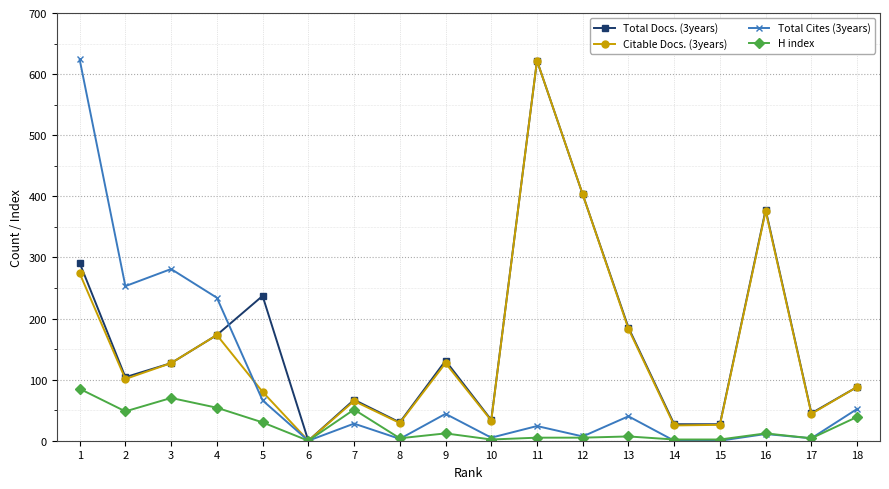

What is the greatest value displayed?

624